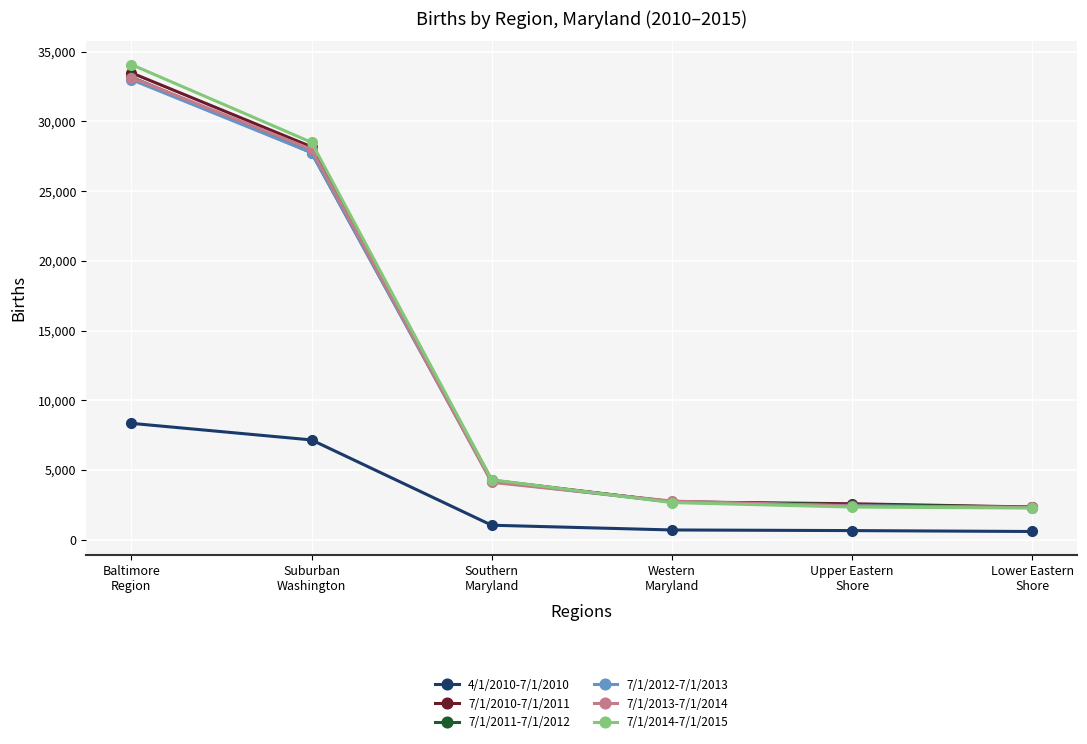

How many lines are shown in the chart?

6